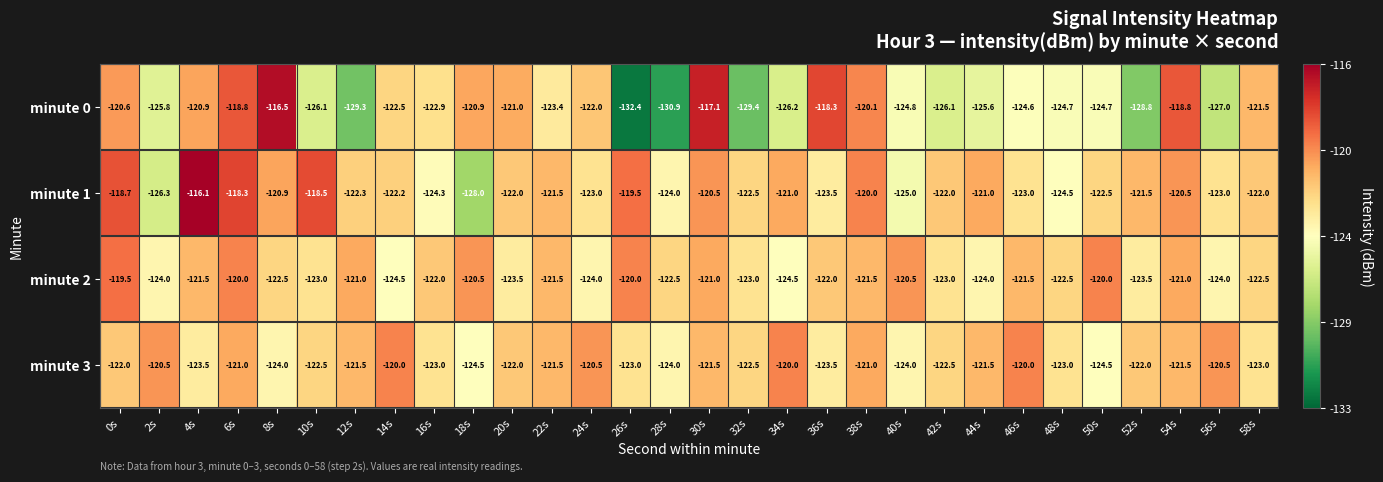

What is the sum of the minute 0 values at 46s and 26s?

-257.0